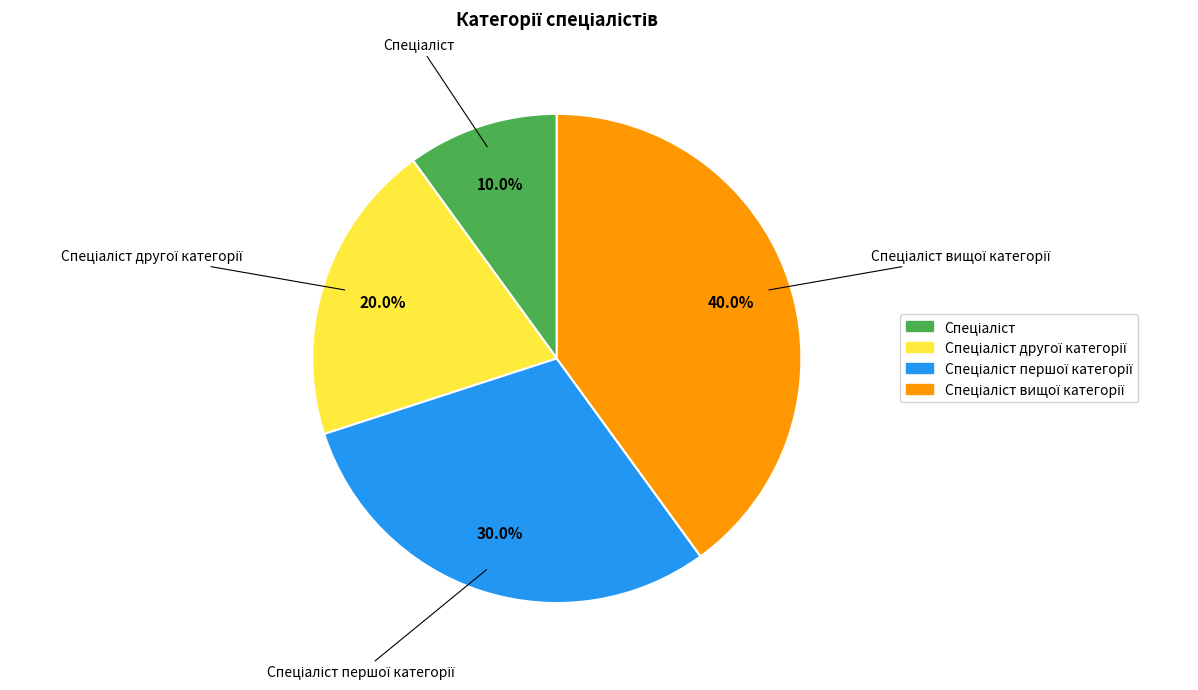

Is there a majority slice in this chart?

No